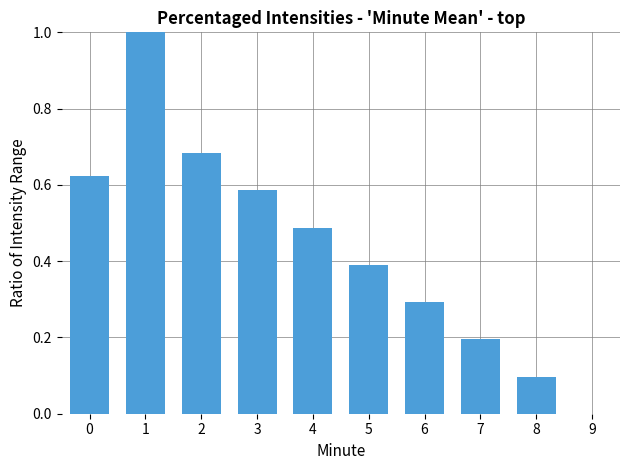

What value does the data have at 5?

0.4